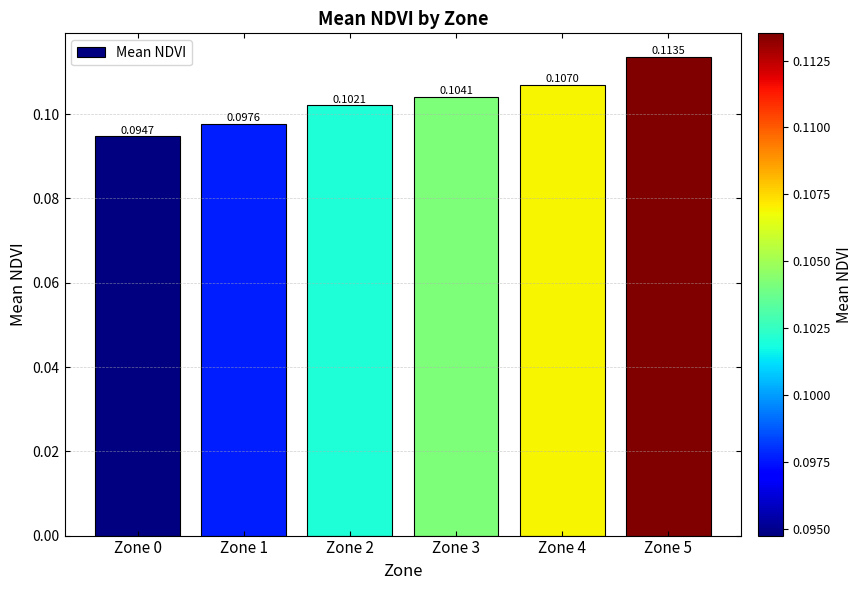

What is the sum of all values?

0.6